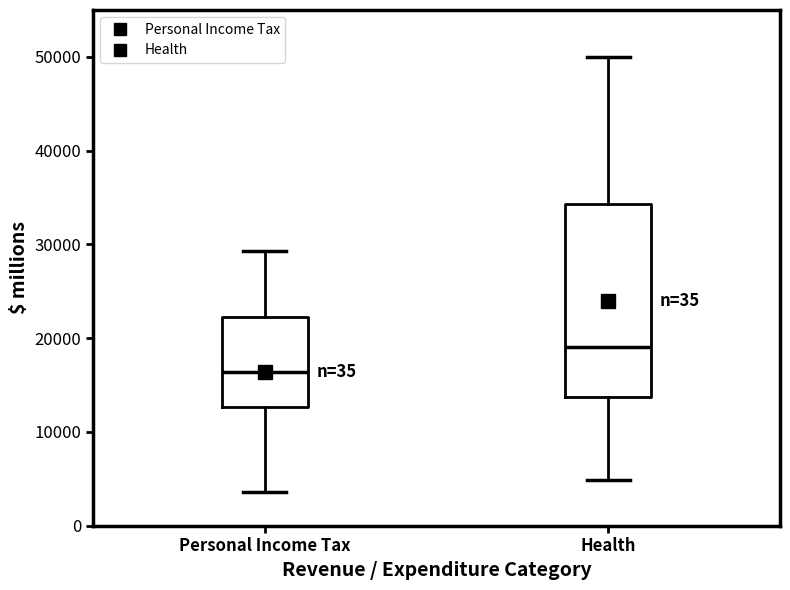

Reading left to right, read every box against the y-axis: the position of its median line, the range the box covers, and the ends of its whiskers. The values are not printed on the chart, so give them approximately, as read against the axis.

Personal Income Tax: median 16000, box 13000 to 22000, whiskers 4000 to 29000
Health: median 19000, box 14000 to 34000, whiskers 5000 to 50000